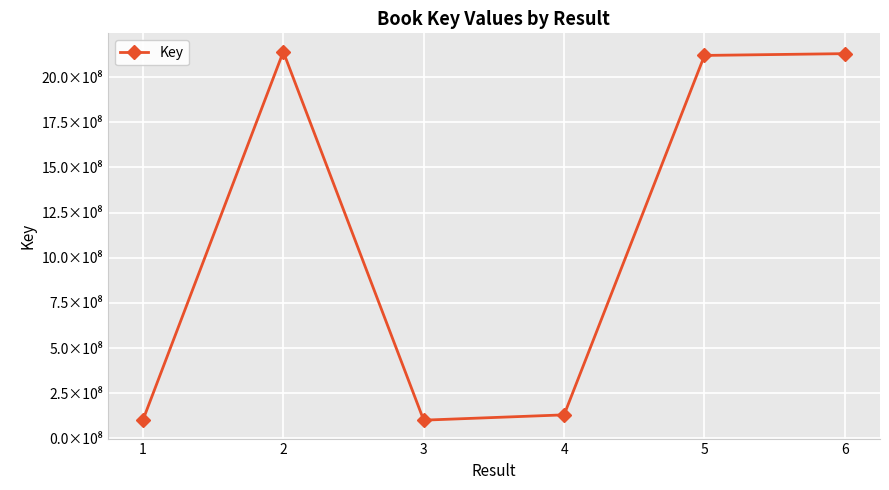

What is the value of the 6th point from the left?

2130300181